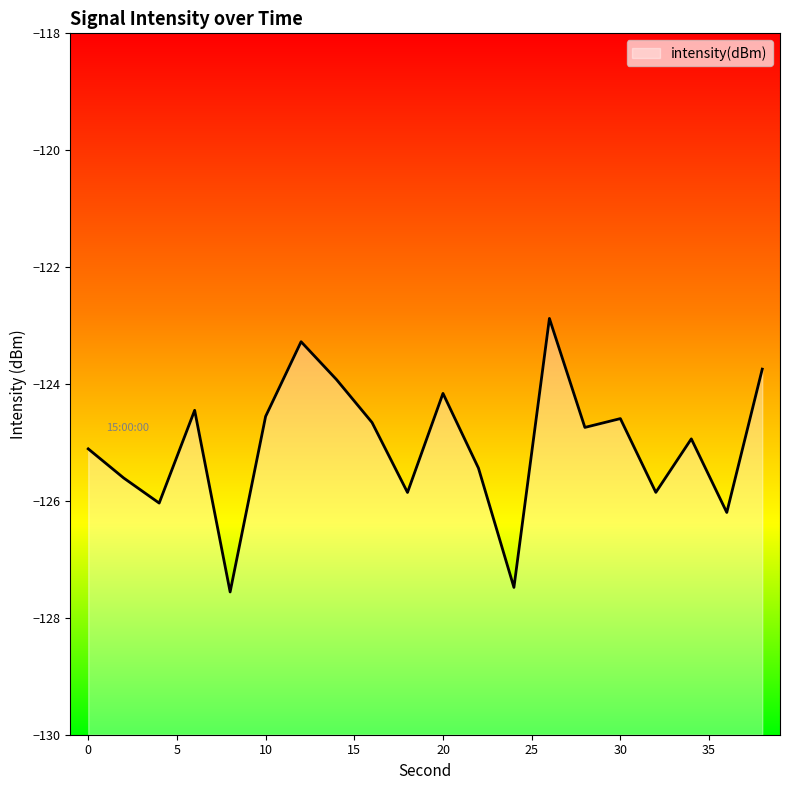

Read the value at 8.

-127.6